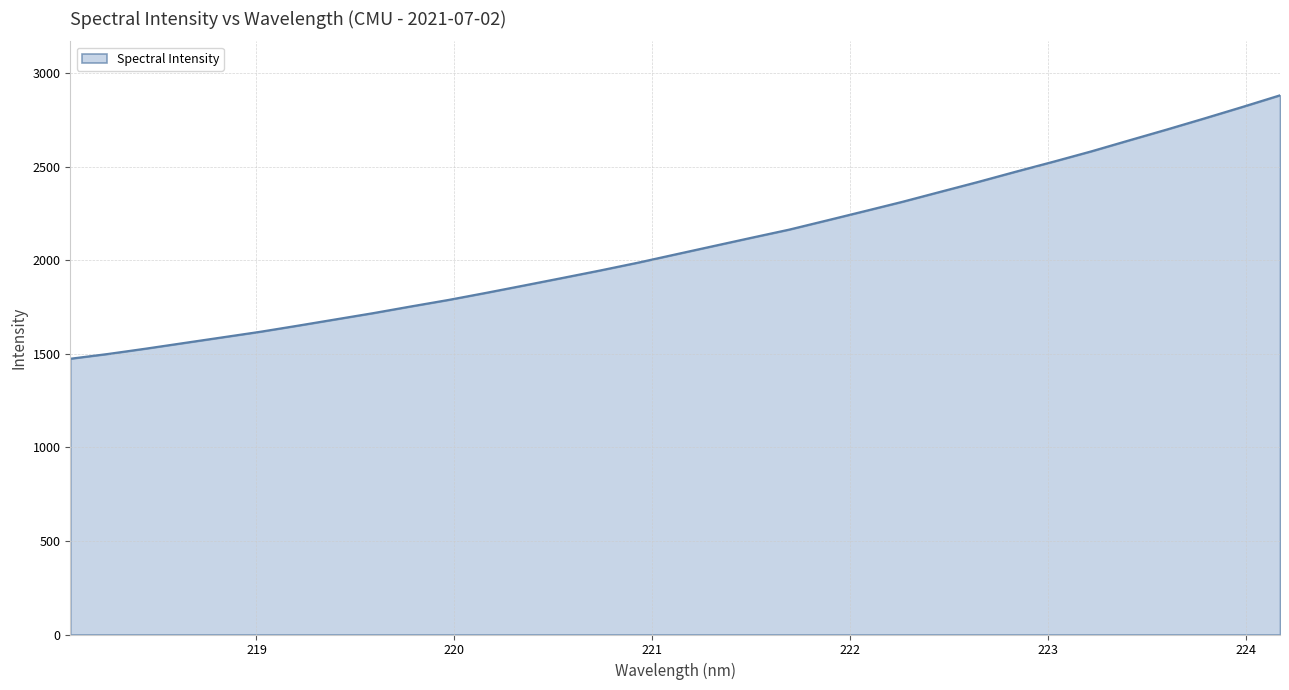

What is the maximum value shown in the chart?

2882.8